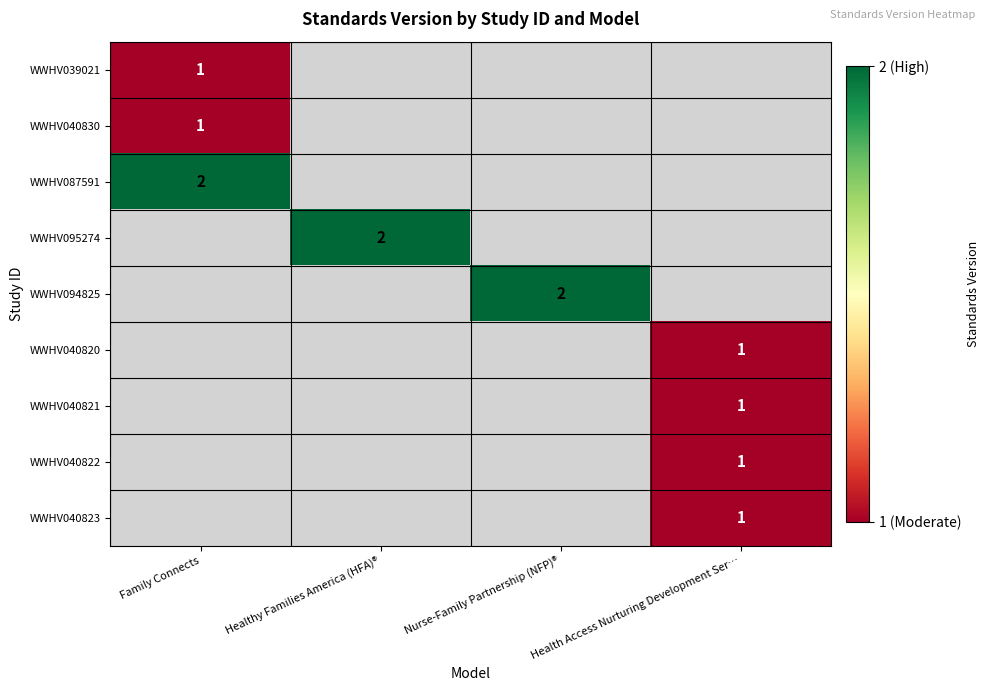

Is it true that WWHV039021 equals 0 at Family Connects?

False